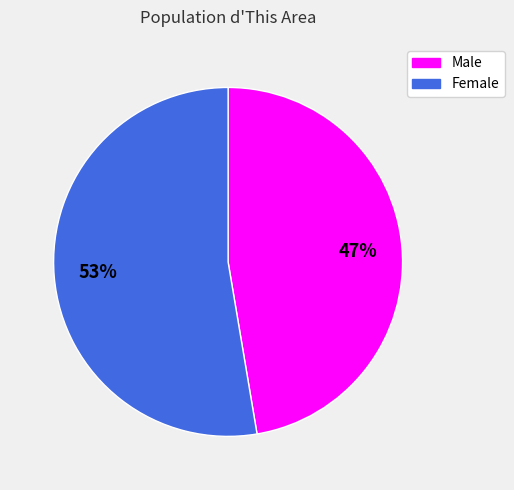

Which slice is the largest?

Female